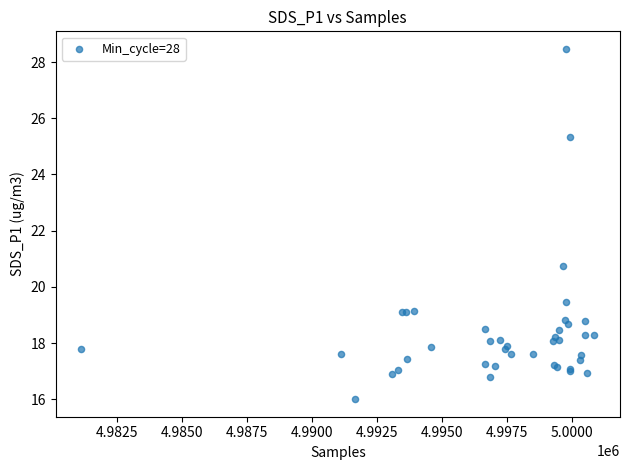

What Y value in the scatter plot is closest to 22?

20.7